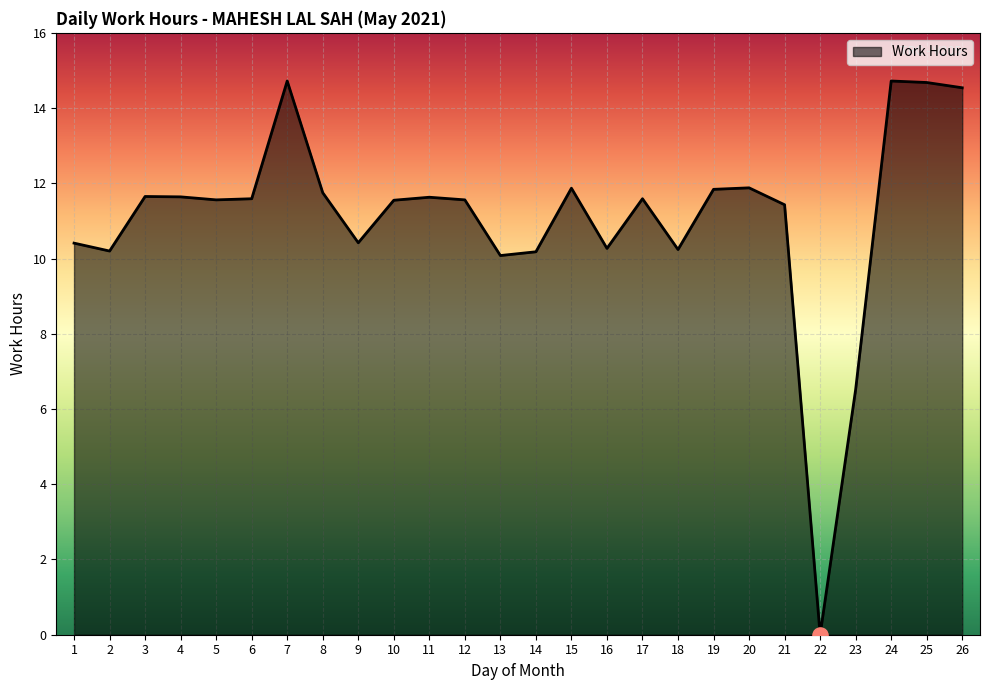

What is the change in value from 1 to 2?

-0.2